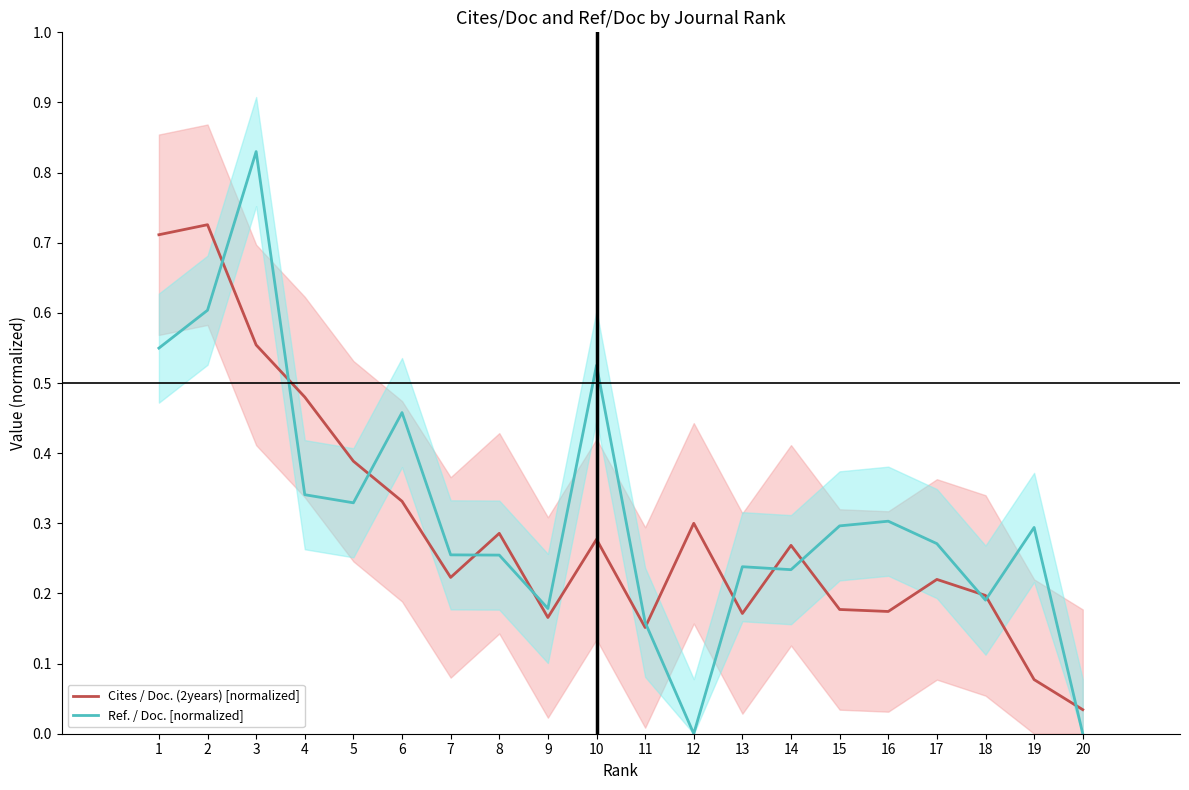

Count the number of data series in this chart.

2